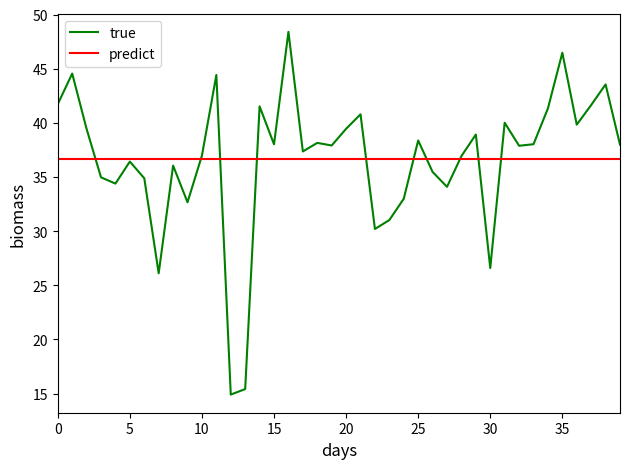

What is the minimum value for predict?

36.6